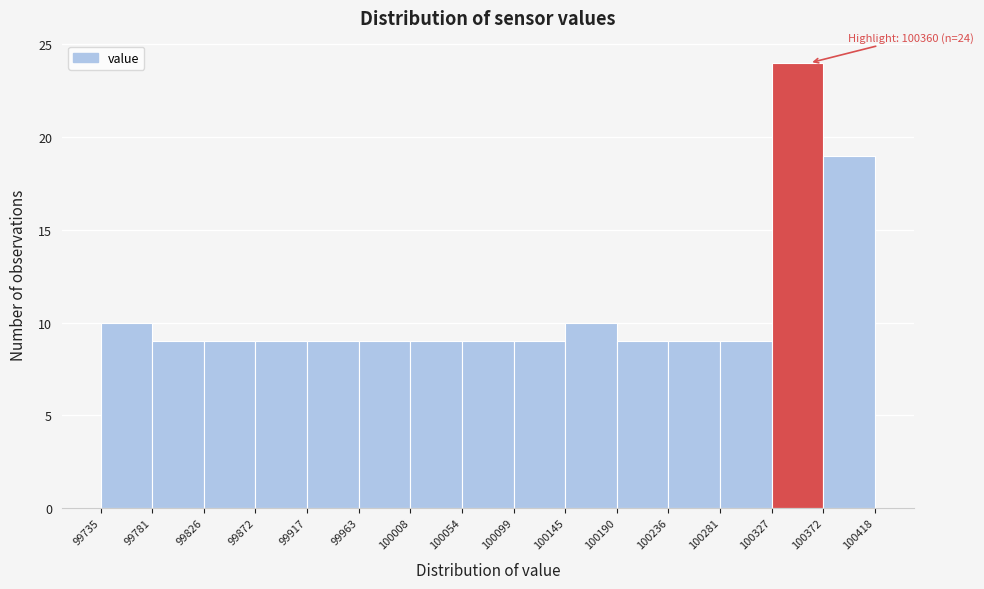

Which range on the x-axis has the tallest bar?

100327 to 100372